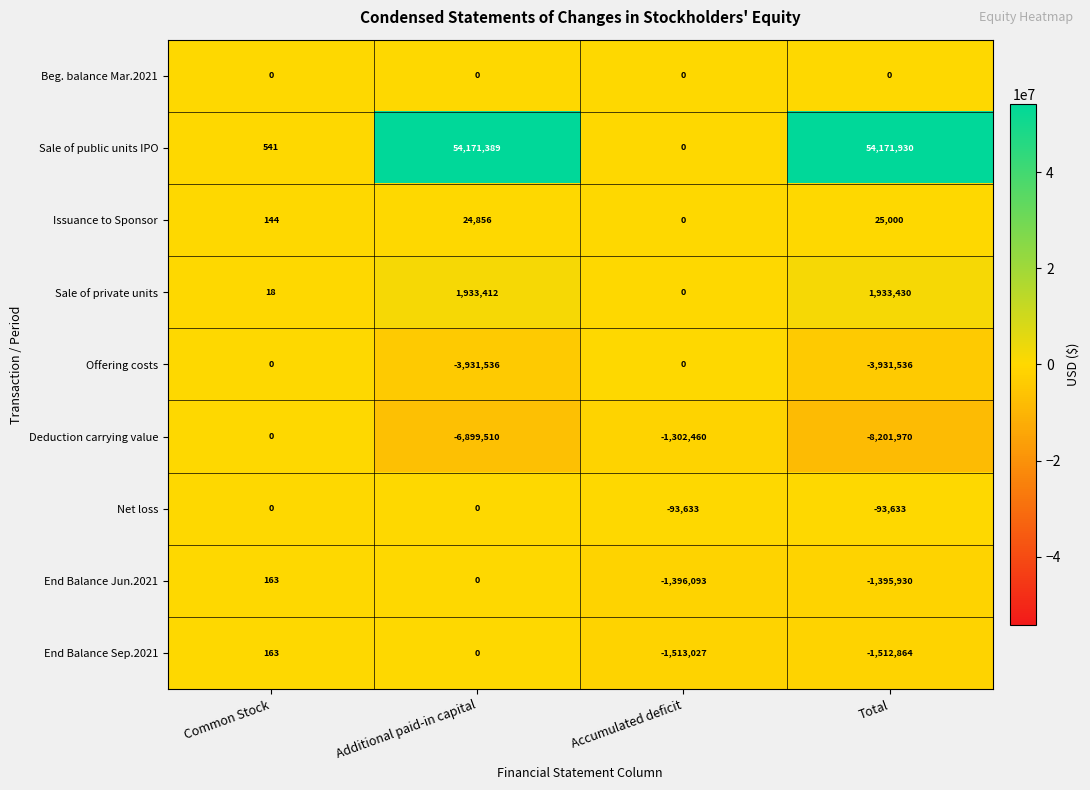

True or false: Issuance to Sponsor has a value of 144 at Common Stock.

True